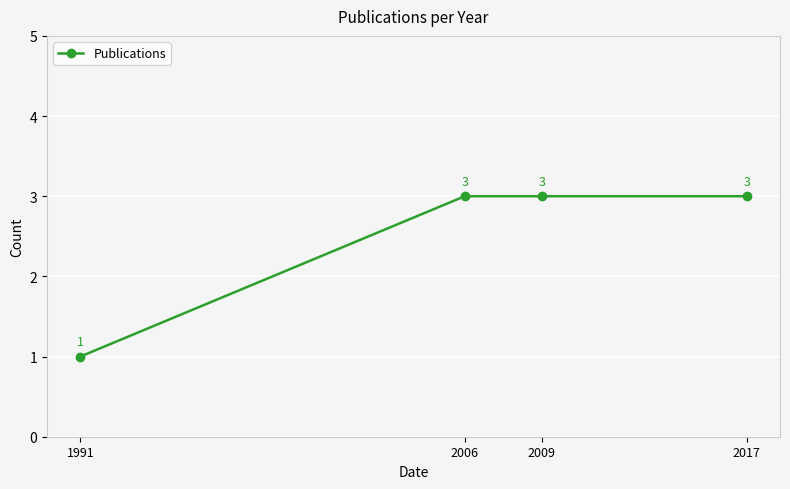

What is the sum of the values at 2009 and 2017?

6